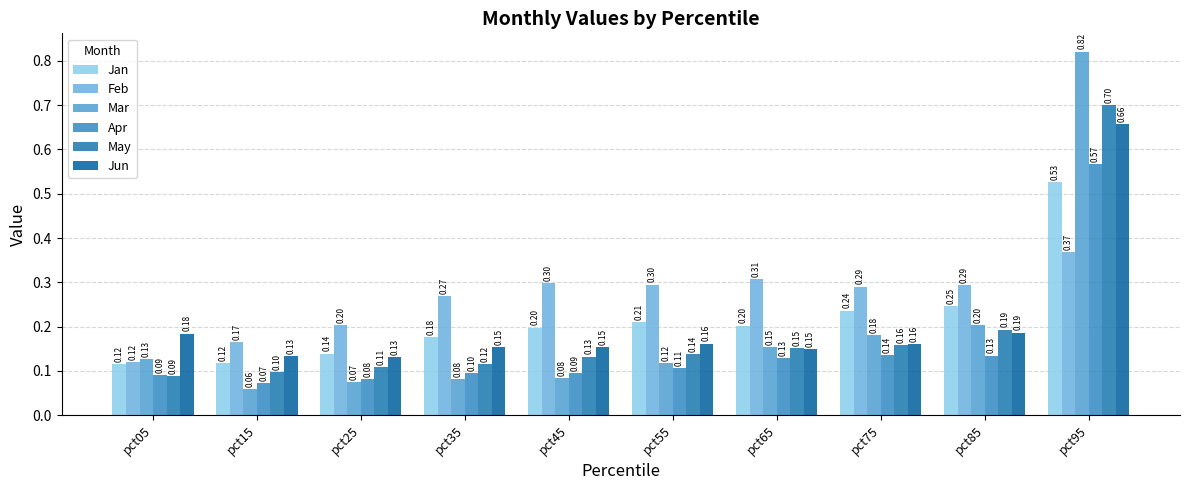

What is the average value of the Jun series?

0.2